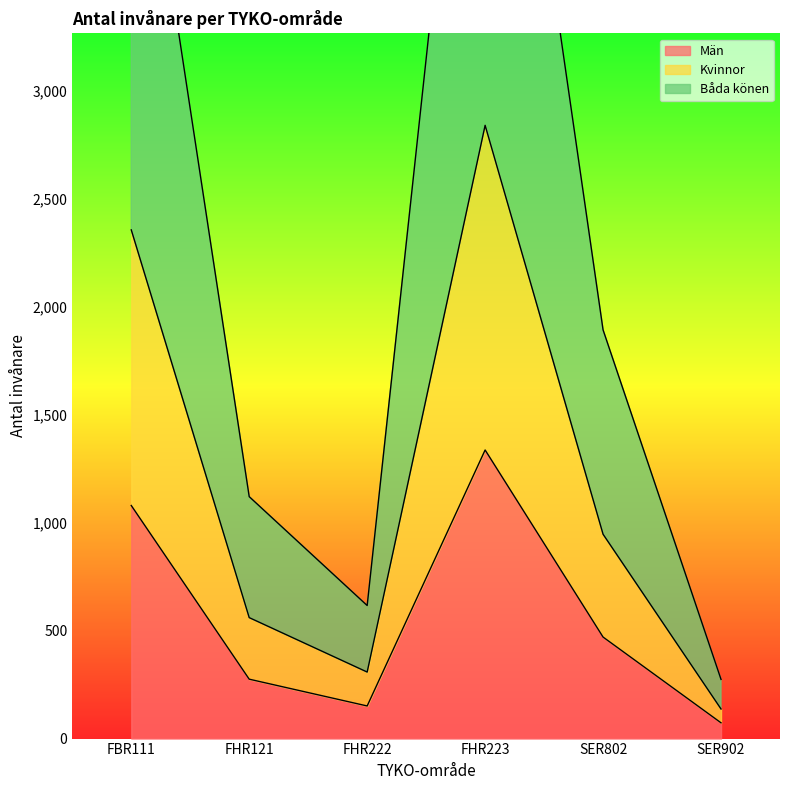

Is it true that Båda könen equals 4710 at FBR111?

True